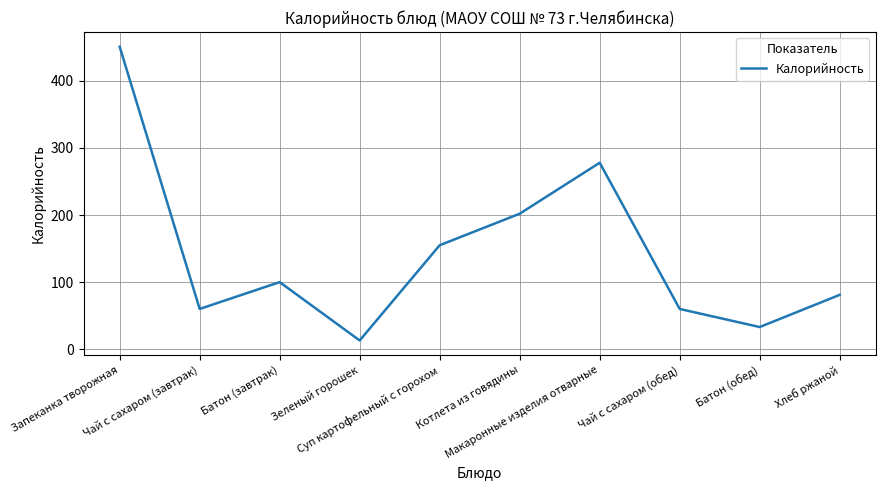

Where does the data first go above 100?

Запеканка творожная